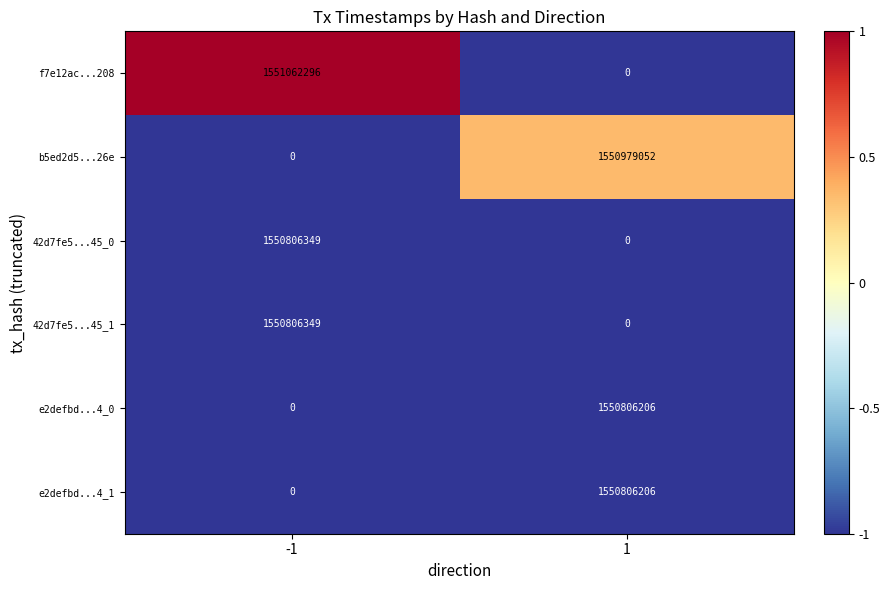

The value of 42d7fe5...45_0 at -1 is 2188983976. True or false?

False